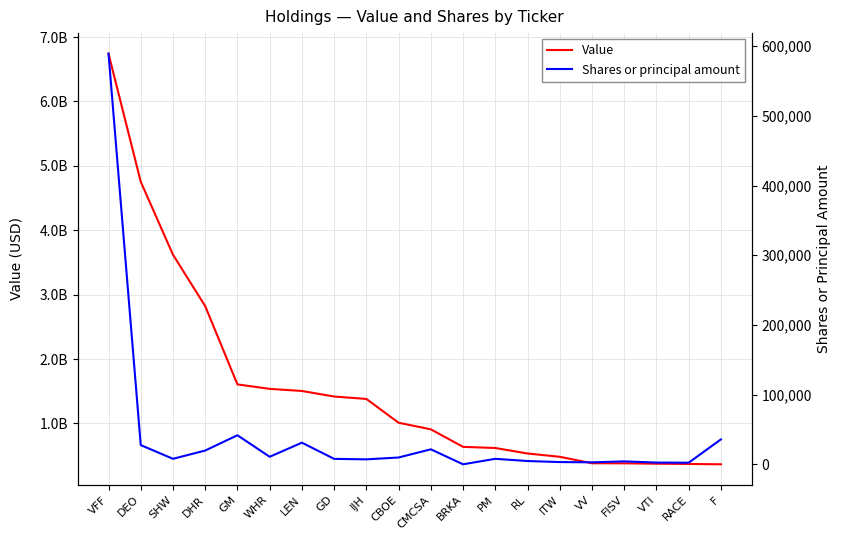

Count the number of categories in the chart.

20